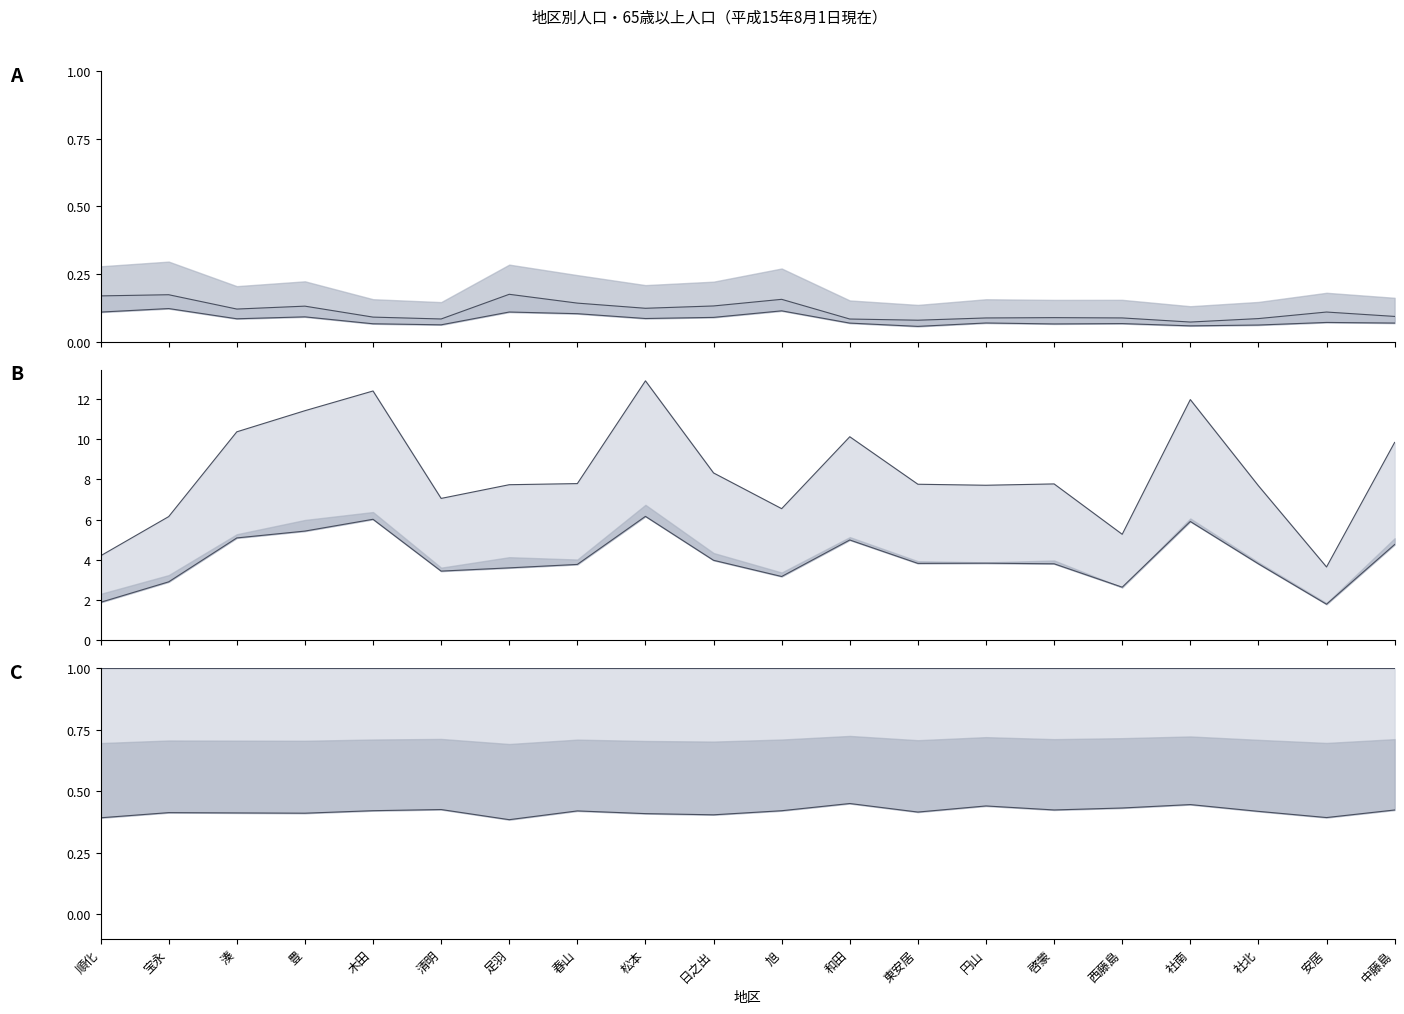

What is the difference between the maximum and minimum values in the 高齢化率（女） series?

0.1